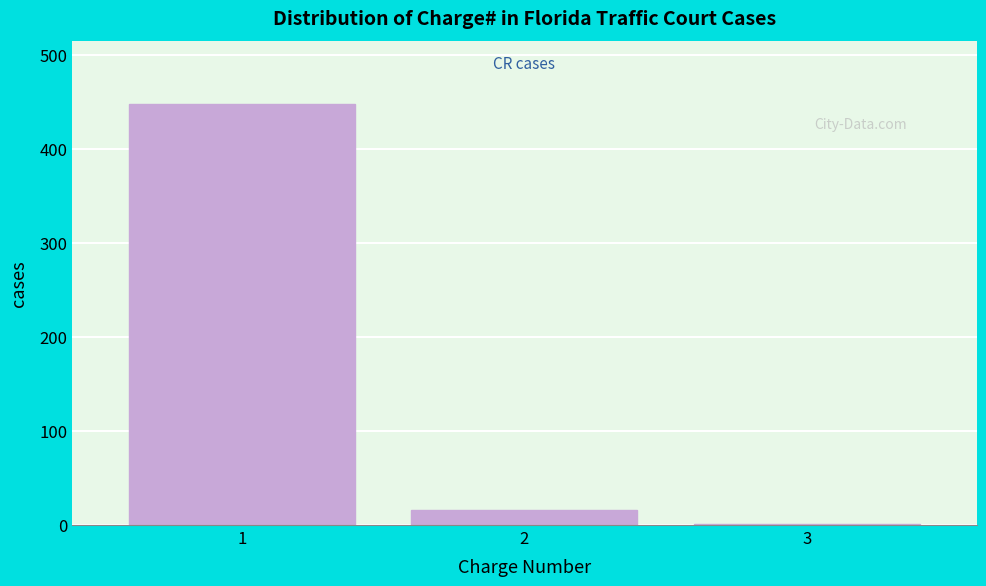

Reading right to left, list all the values displayed in this chart.

3=1	2=16	1=448